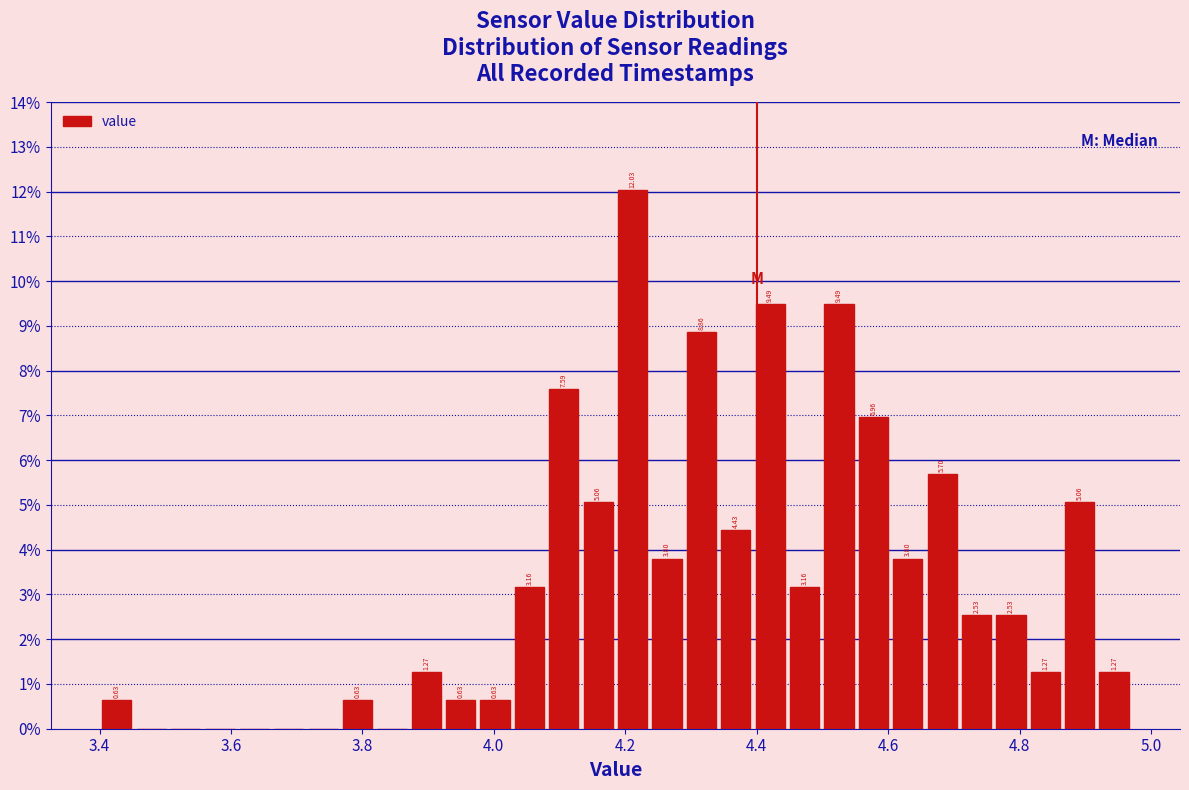

Read against the x-axis, roughly where is the centre of the tallest bar?

4.22